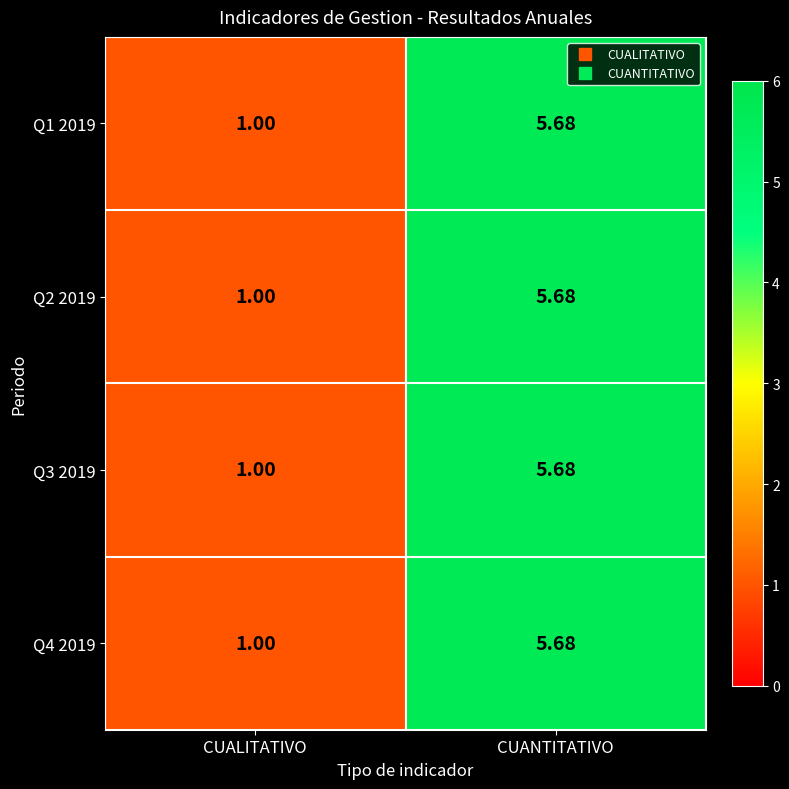

Which label corresponds to the largest value in the chart?

CUANTITATIVO